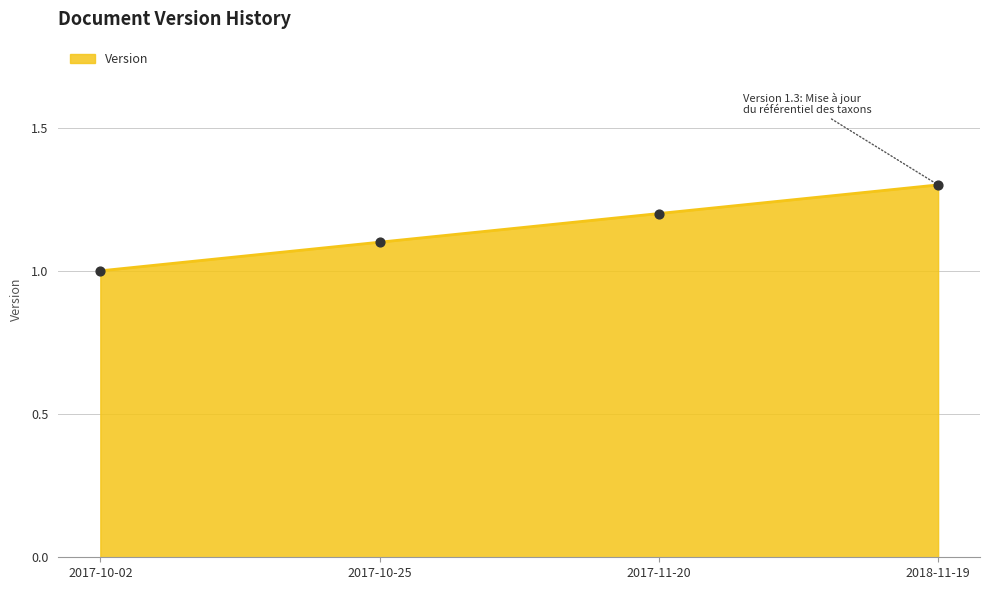

What is the ratio of the value at 2017-10-25 to the value at 2018-11-19?

0.8